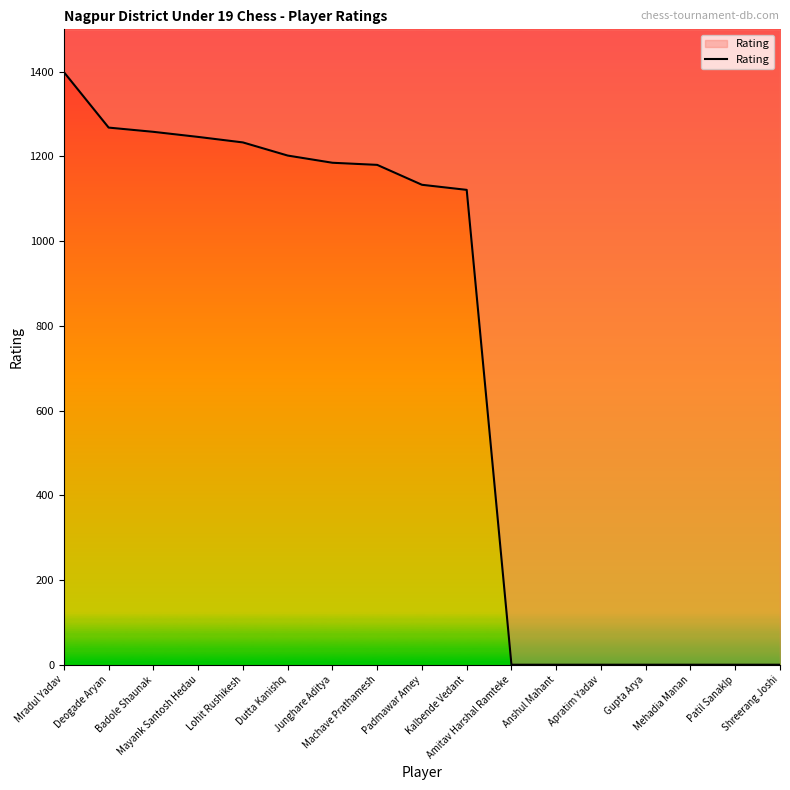

True or false: there are more than 2 points higher than both neighbors.

False